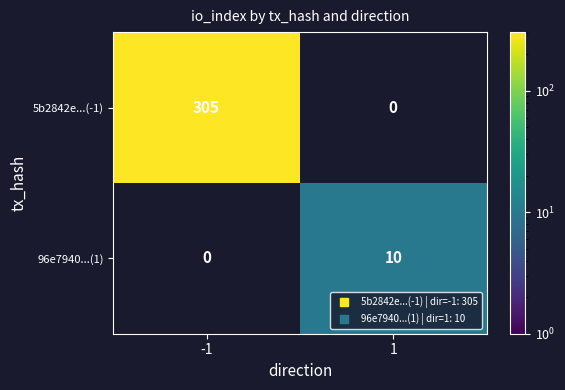

Is the value of 5b2842e...(-1) at -1 greater than the value of 96e7940...(1) at 1?

Yes